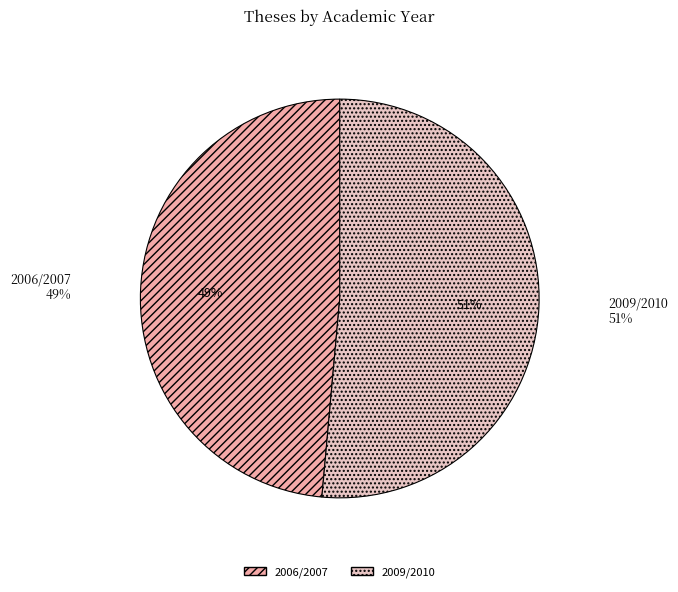

Does any single category account for the majority?

Yes